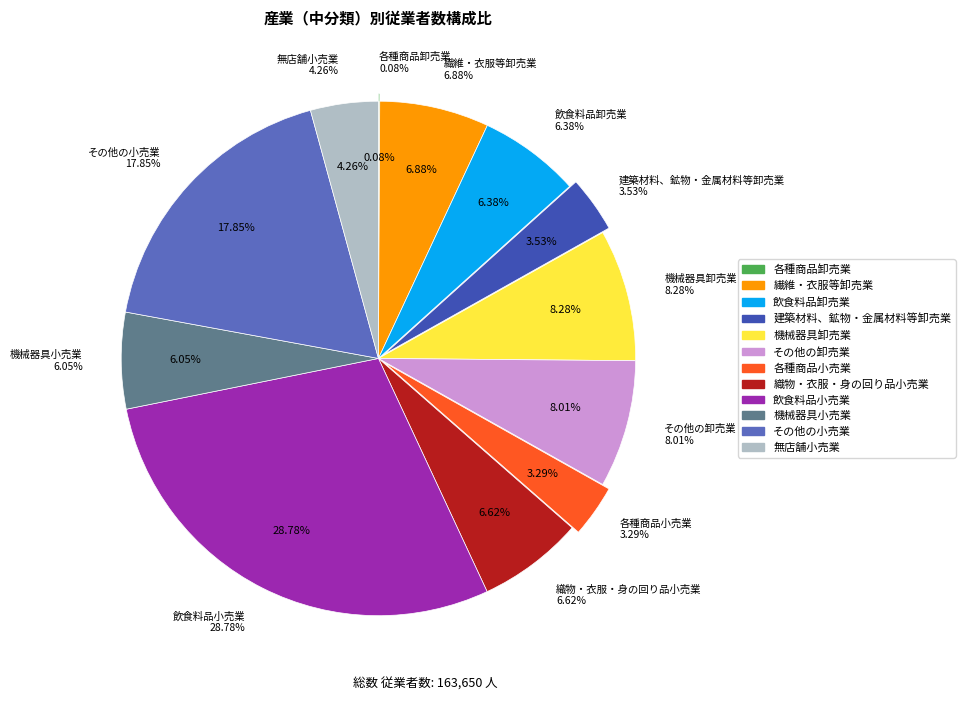

Which slice is the smallest?

各種商品卸売業